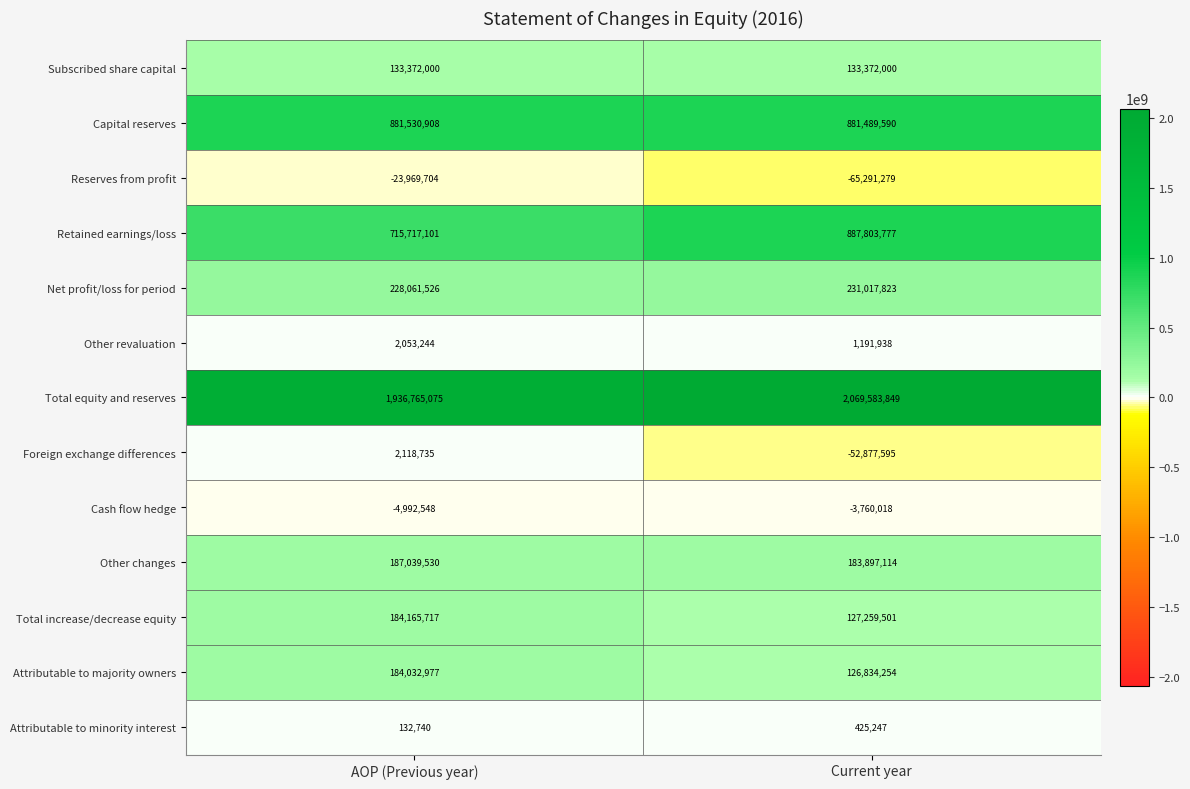

At Current year, list the series in order from largest to smallest.

Total equity and reserves, Retained earnings/loss, Capital reserves, Net profit/loss for period, Other changes, Subscribed share capital, Total increase/decrease equity, Attributable to majority owners, Other revaluation, Attributable to minority interest, Cash flow hedge, Foreign exchange differences, Reserves from profit